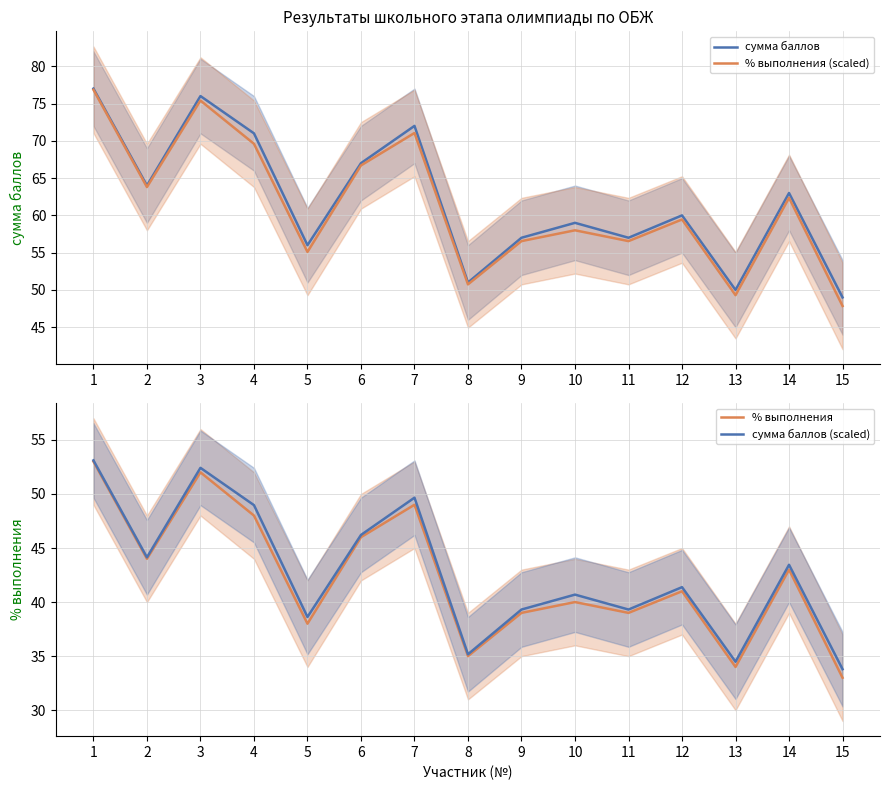

At which category does % выполнения (scaled) reach its first local peak?

3